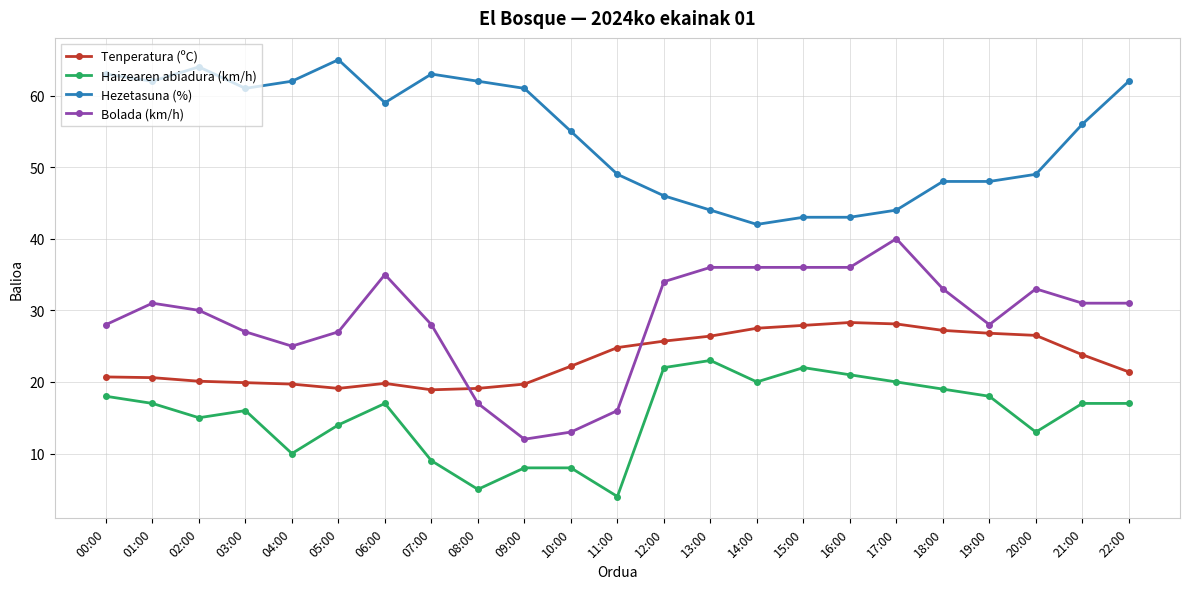

Where do Tenperatura (ºC) and Bolada (km/h) first cross each other?

07:00 and 08:00